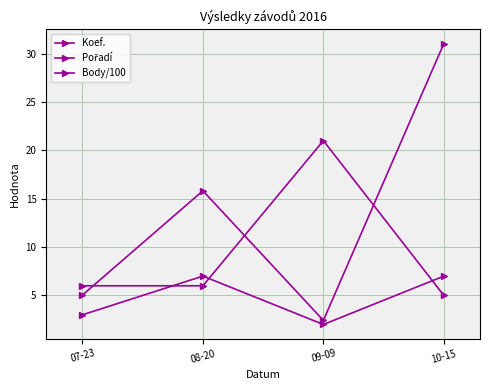

True or false: Pořadí has a value of 6.0 at 07-23.

True